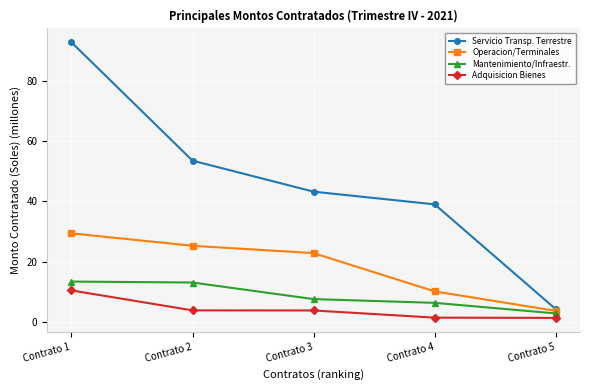

True or false: Operacion/Terminales and Adquisicion Bienes intersect in this chart.

False